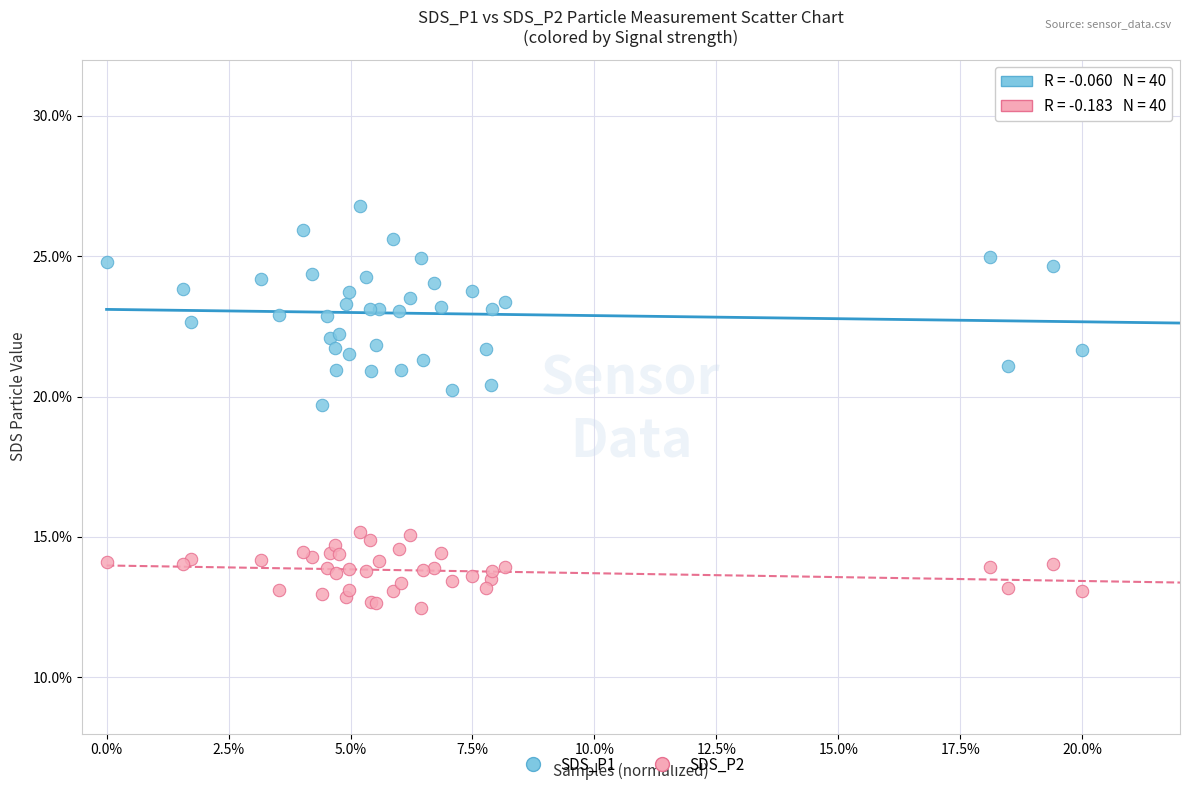

Which series contains the lowest Y value?

SDS_P2